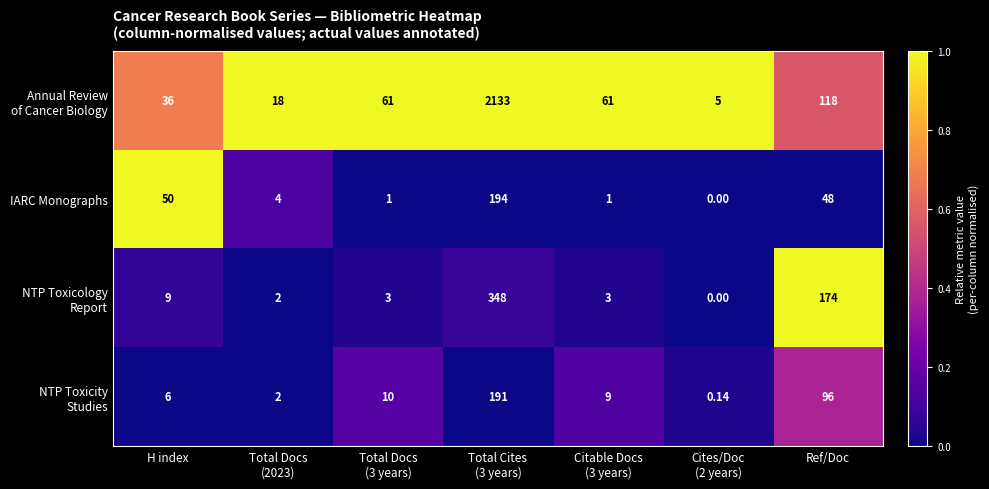

Between Cites/Doc (2 years) and Ref/Doc, which series saw the biggest shift?

NTP Toxicology Report